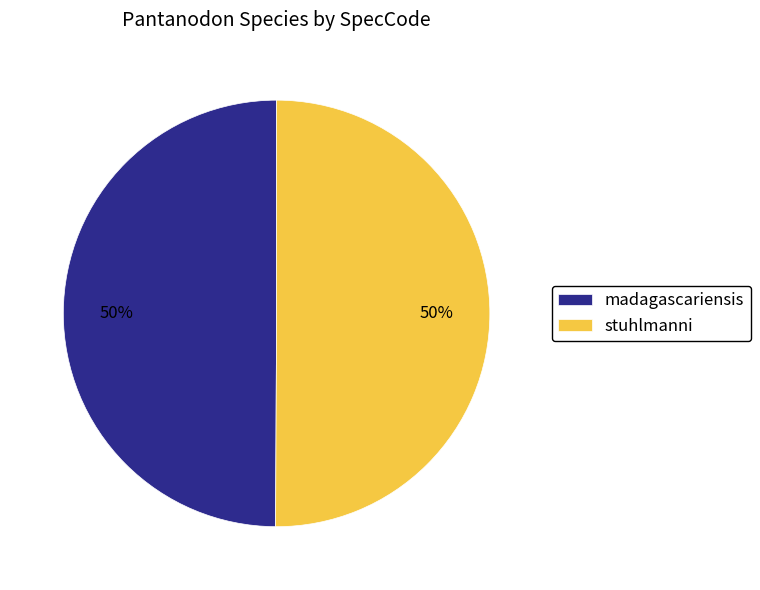

To the nearest percent, what is the combined percentage of stuhlmanni and madagascariensis?

100%